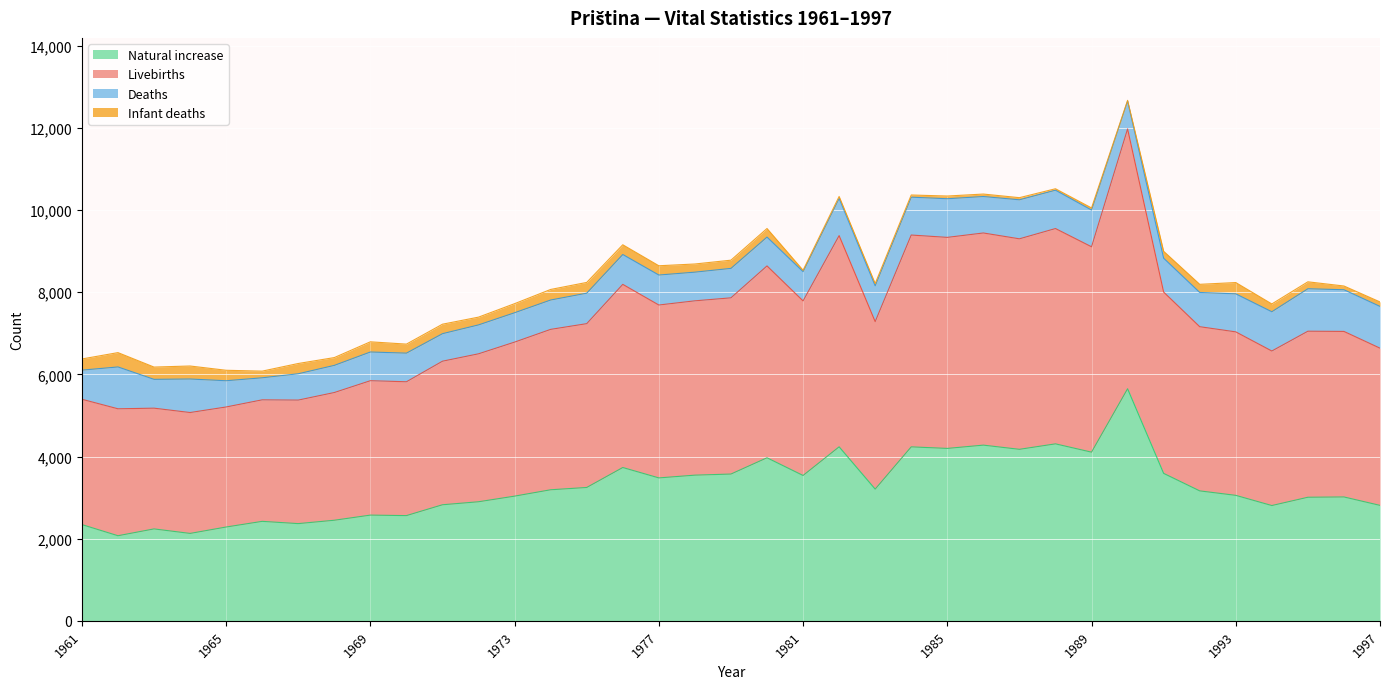

At which label does Livebirths first exceed 7996?

1976